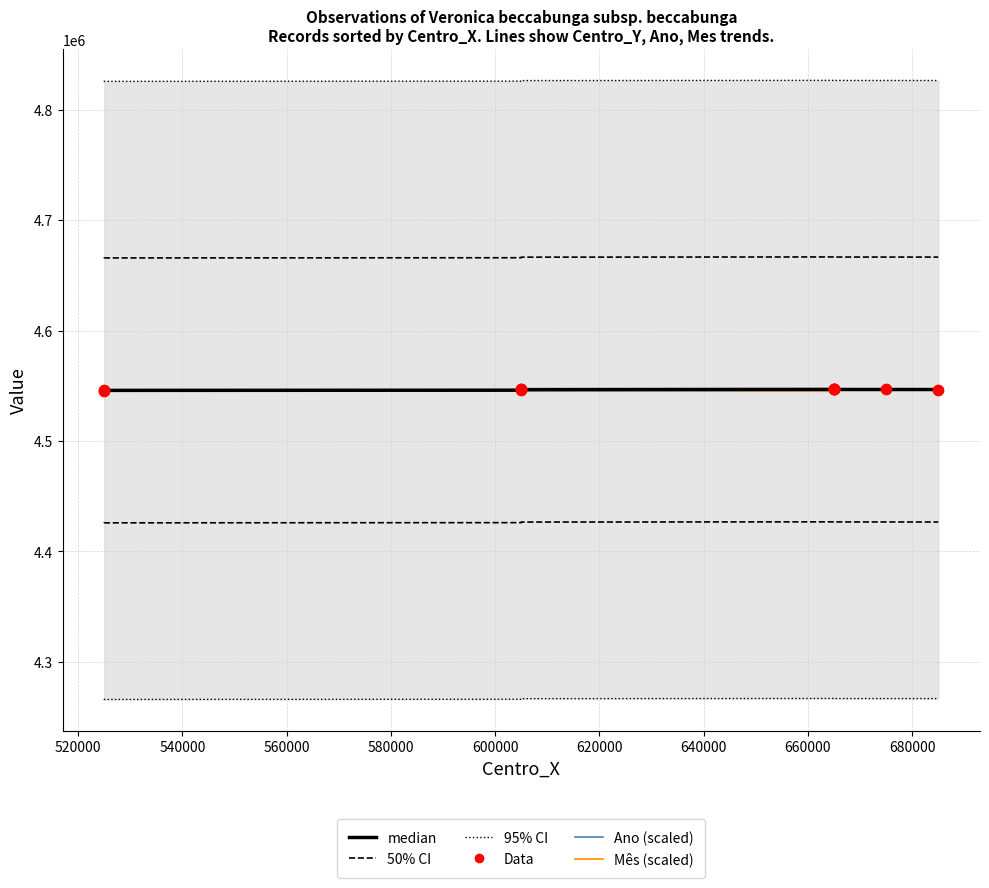

Which series has the largest total across all categories?

median